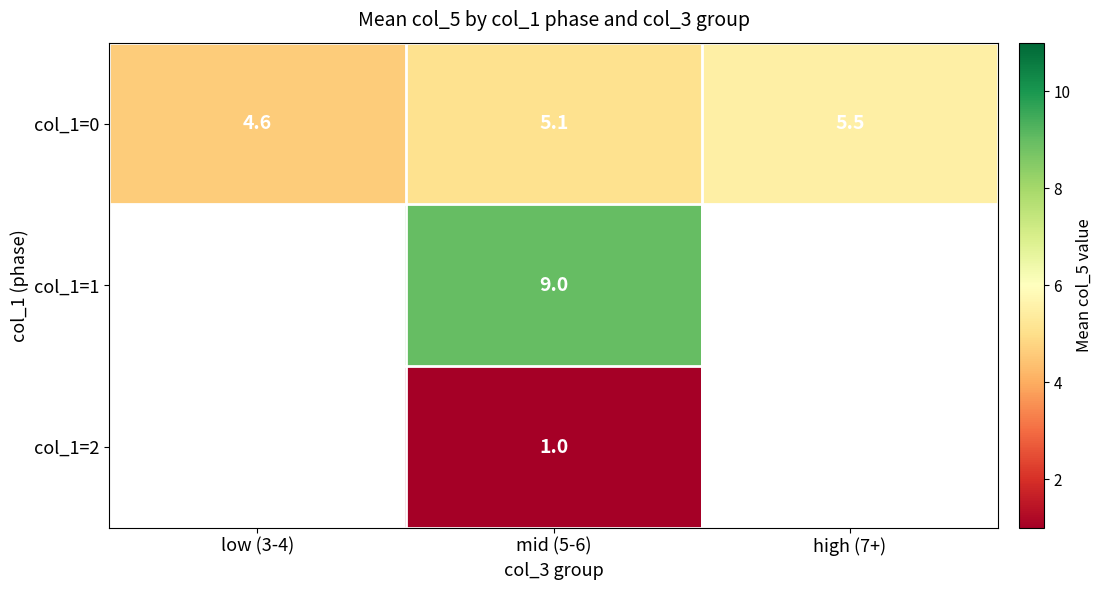

What is the maximum value shown in the chart?

9.0